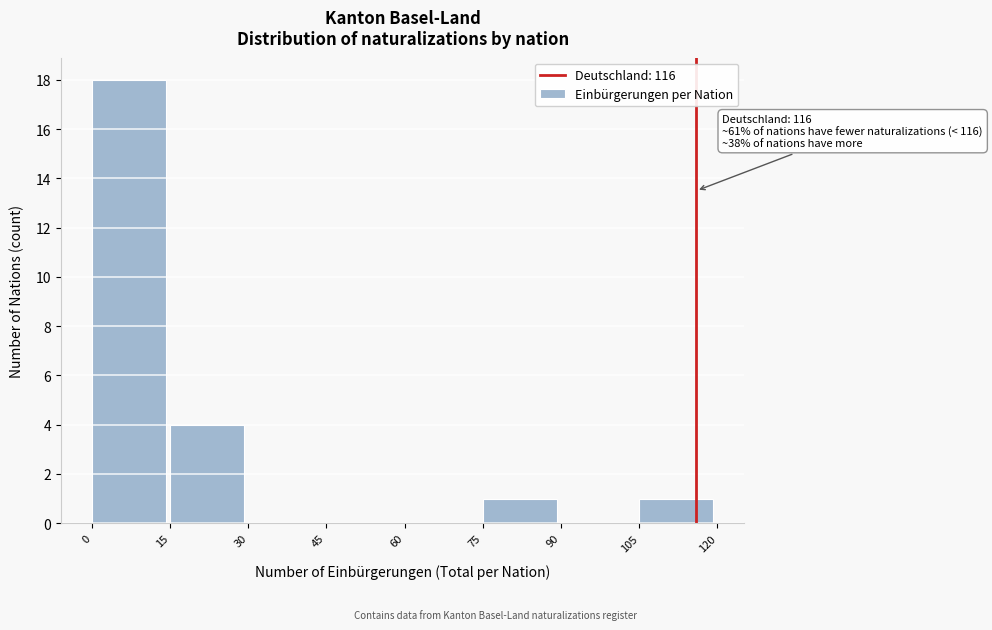

Over which range of the x-axis is the bar tallest?

0 to 15